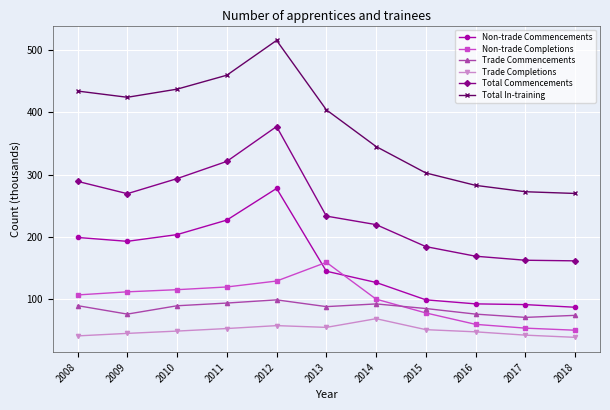

What is the difference between the highest and lowest values at 2017?

229.8